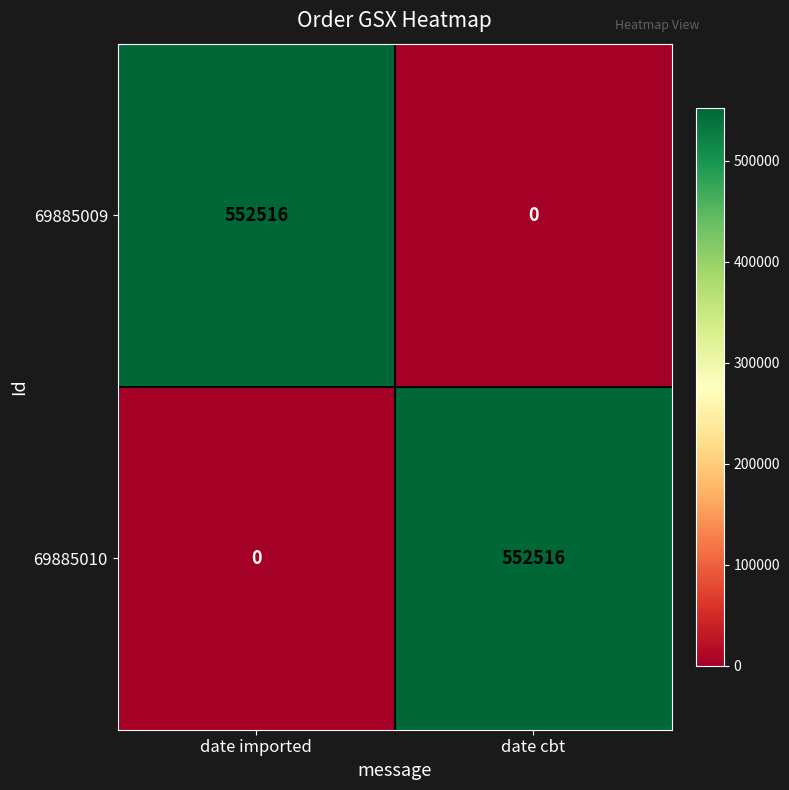

Is it true that 69885009 equals 552516 at date imported?

True